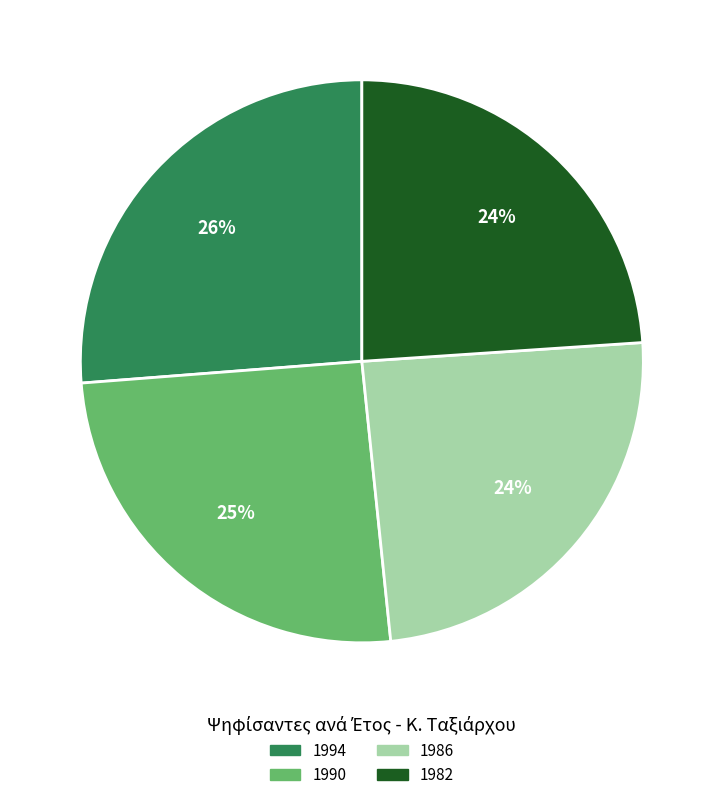

Which slice is the largest?

1994